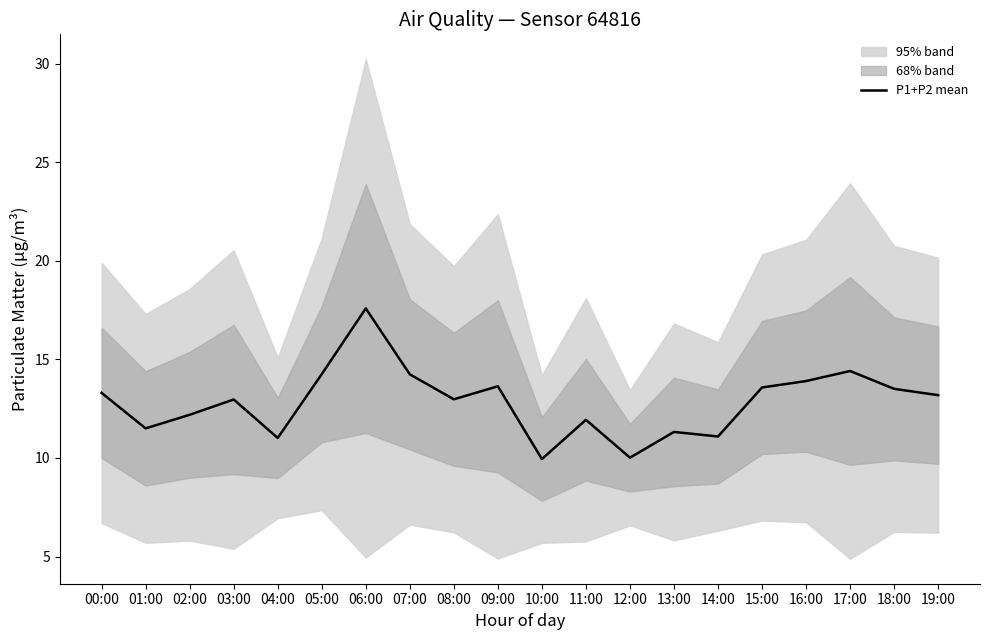

The chart shows a value of 18.7 at 03:00. True or false?

False